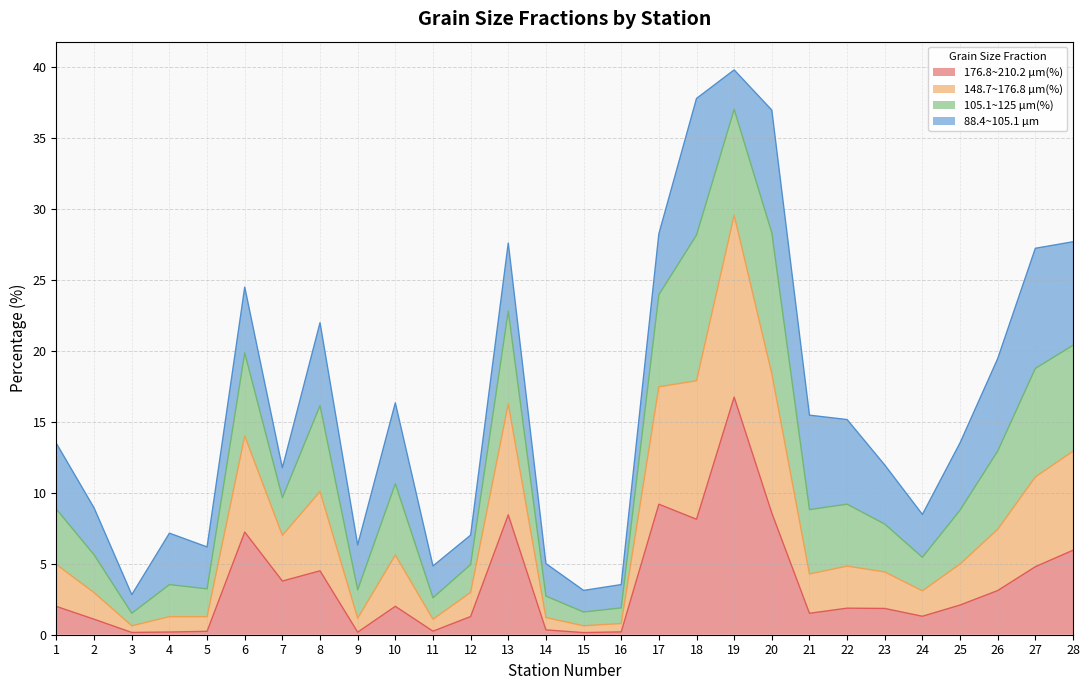

True or false: 148.7~176.8 μm(%) and 176.8~210.2 μm(%) intersect in this chart.

False